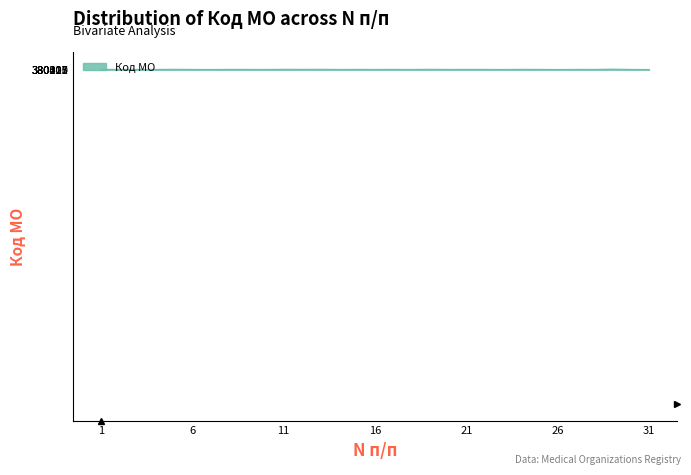

What is the greatest value displayed?

380420